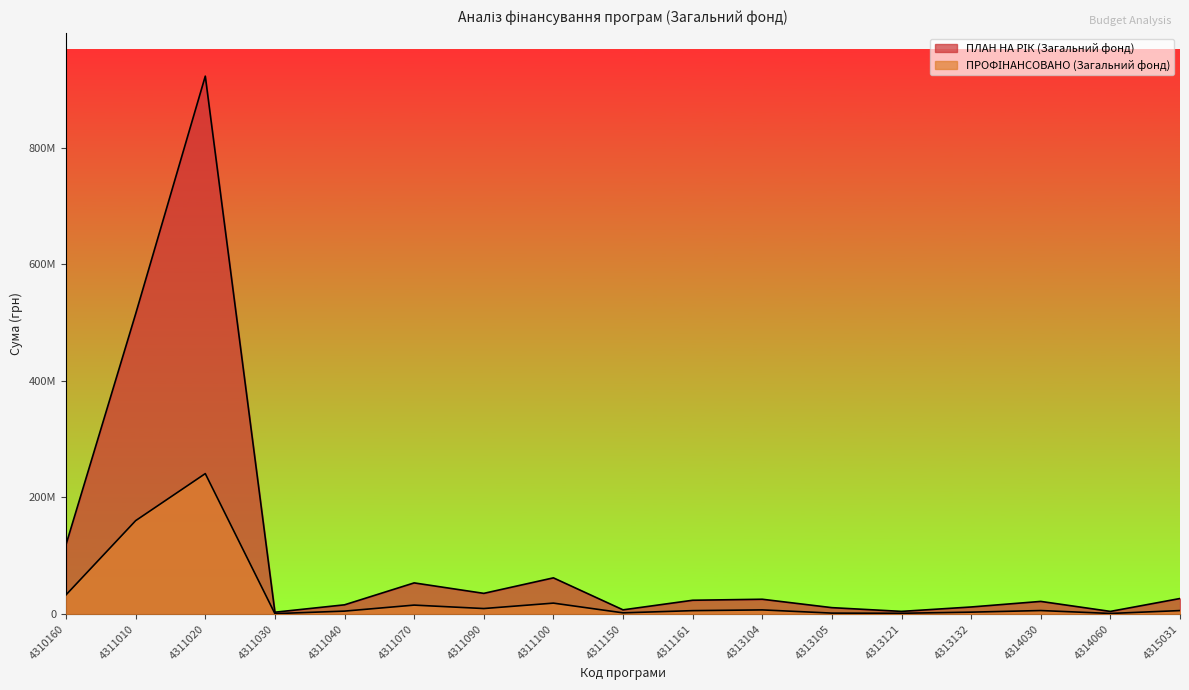

Rank the series by their average value, from lowest to highest.

ПРОФІНАНСОВАНО (Загальний фонд), ПЛАН НА РІК (Загальний фонд)